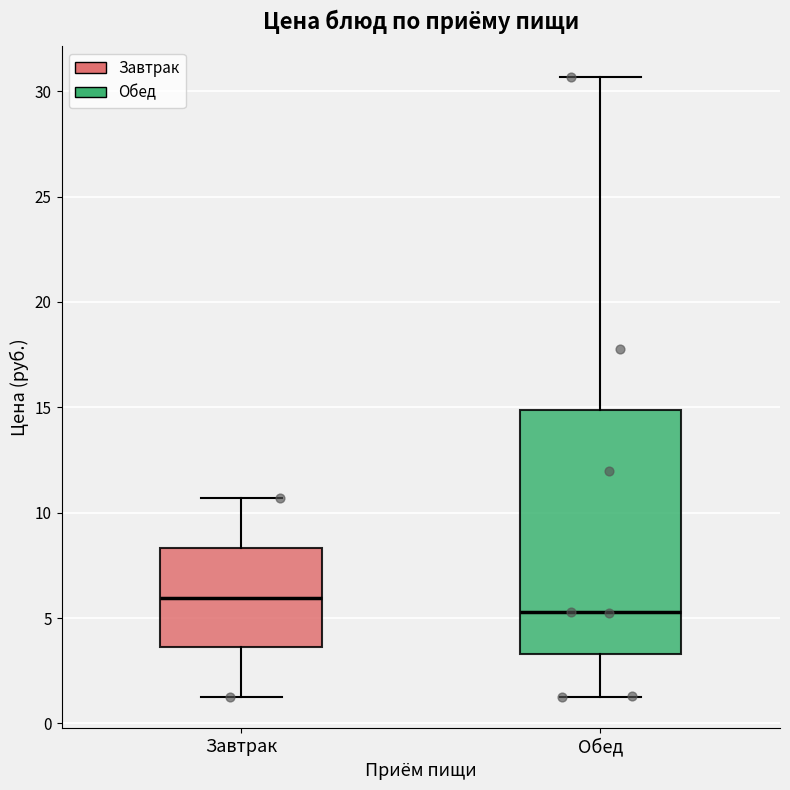

Which box's median line is the highest?

Завтрак